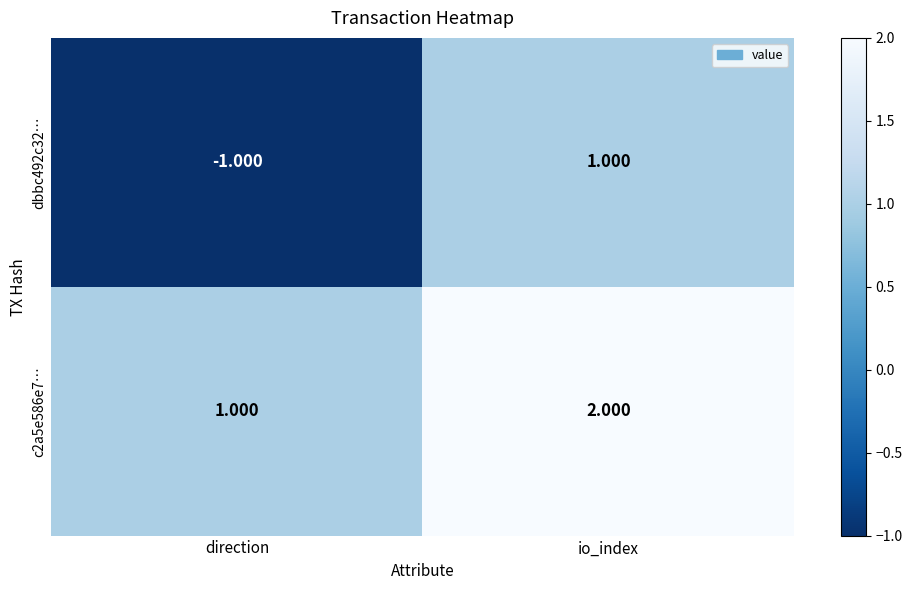

Rank the series by their average value, from highest to lowest.

c2a5e586e7…, dbbc492c32…